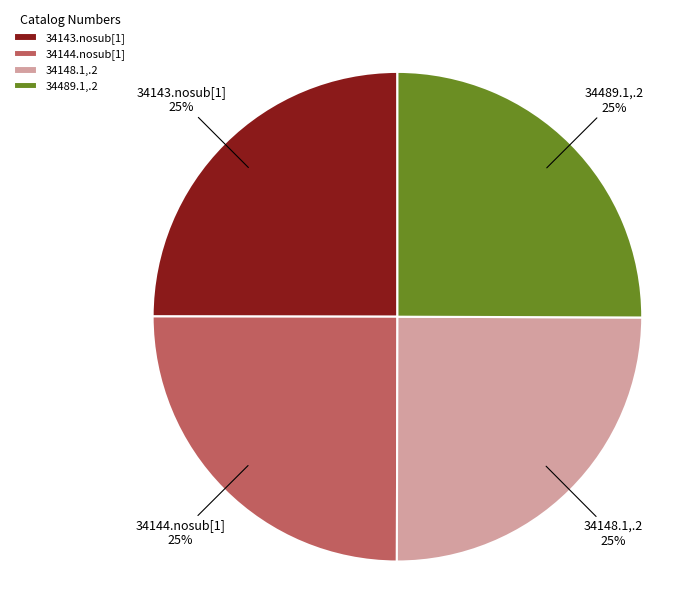

To the nearest percent, what is the combined percentage of 34143.nosub[1] and 34148.1,.2?

50%